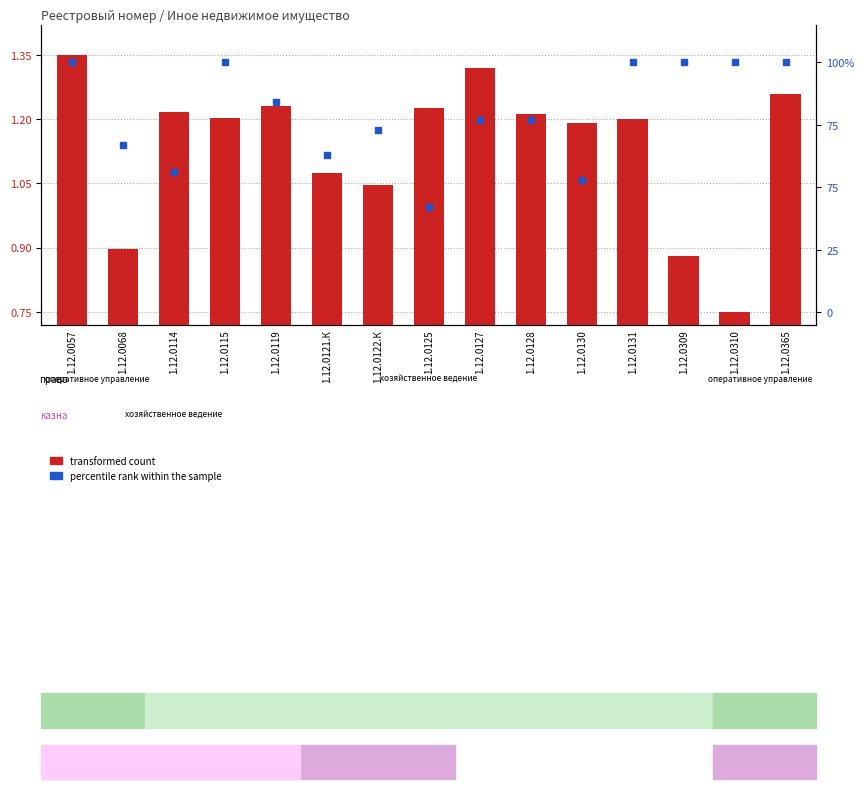

Which series contains the highest Y value?

percentile rank within the sample